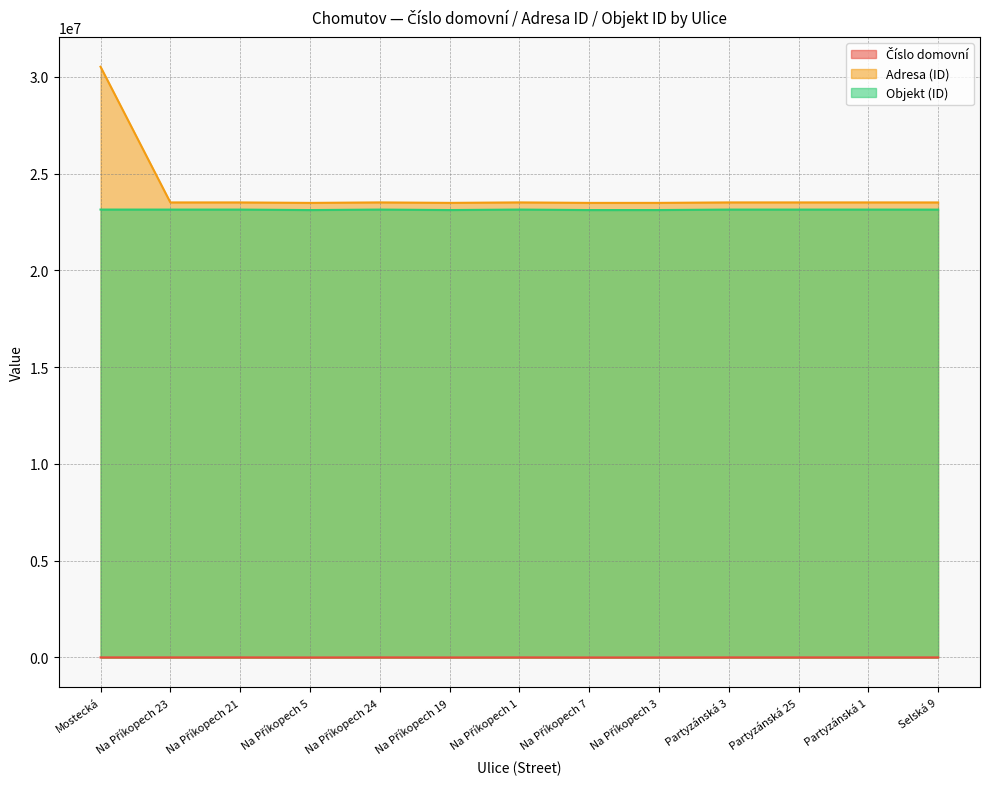

True or false: Adresa (ID) has more than 0 points higher than both neighbors.

True